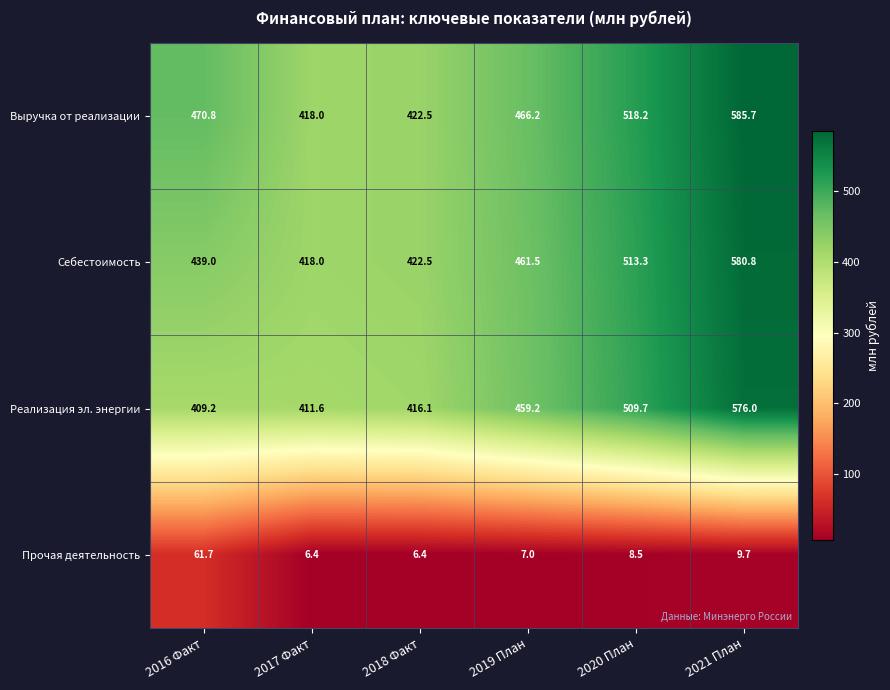

Is it true that Себестоимость equals 123.9 at 2021 План?

False